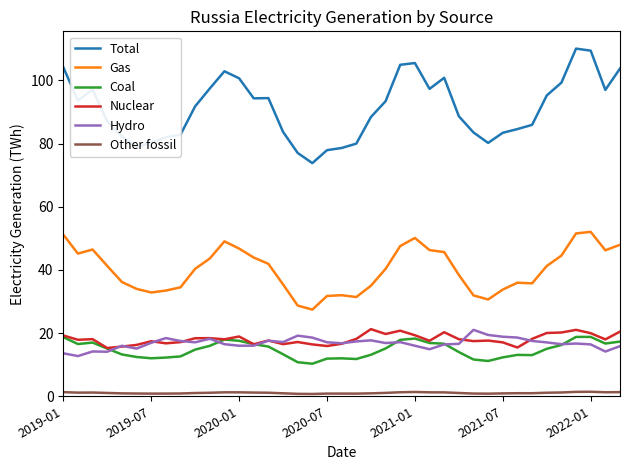

What is the average value of the Nuclear series?

18.1